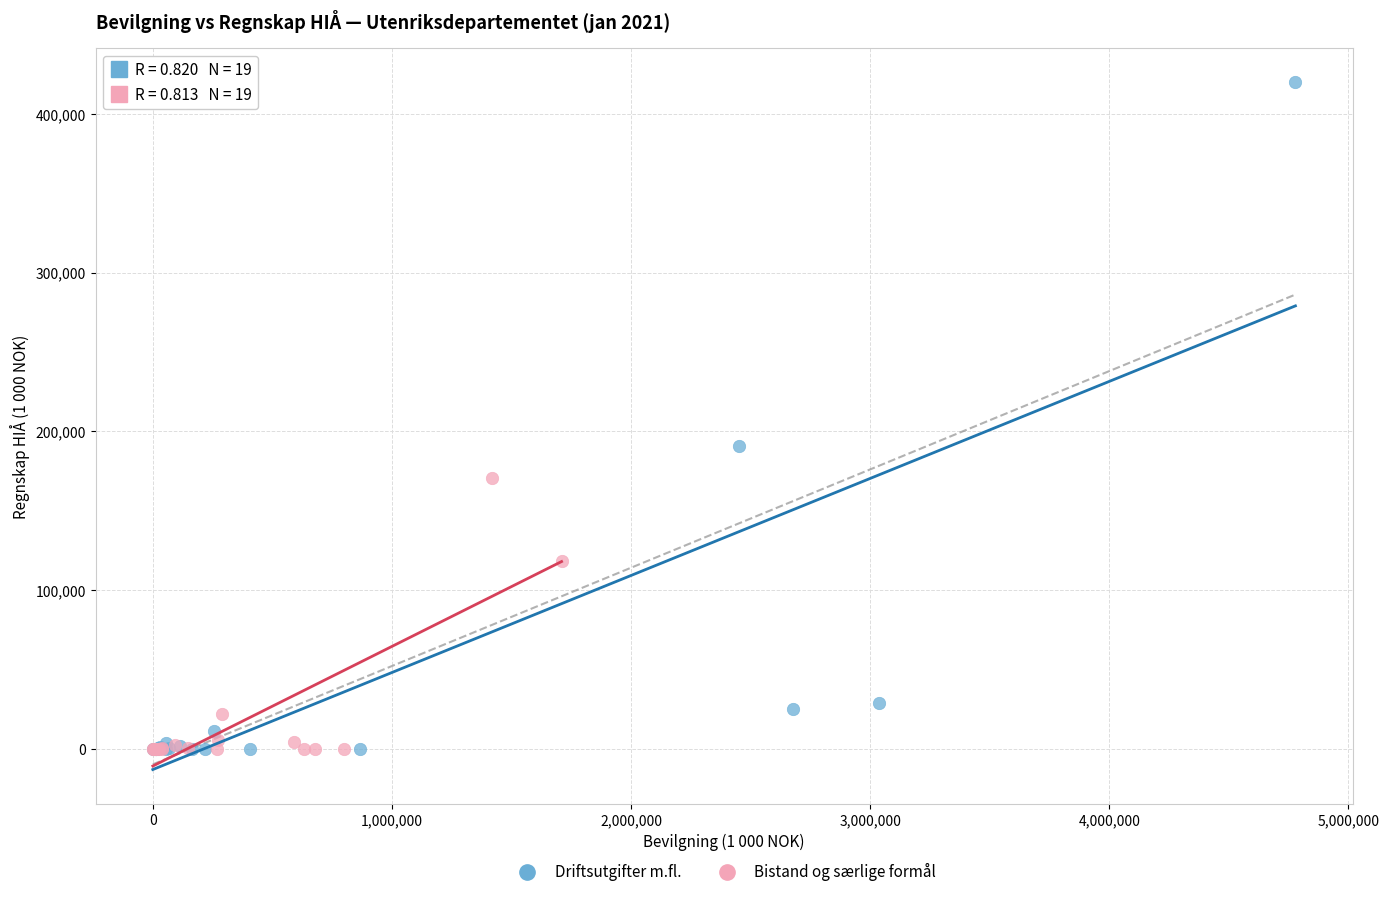

What are all the series names shown in the legend?

Driftsutgifter m.fl., Bistand og særlige formål